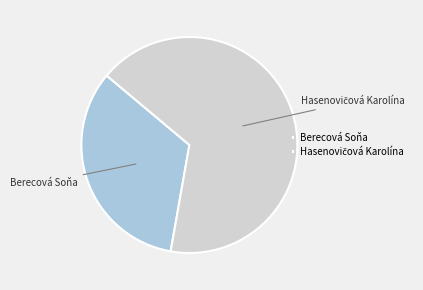

Does Berecová Soňa represent more than half of the total?

No